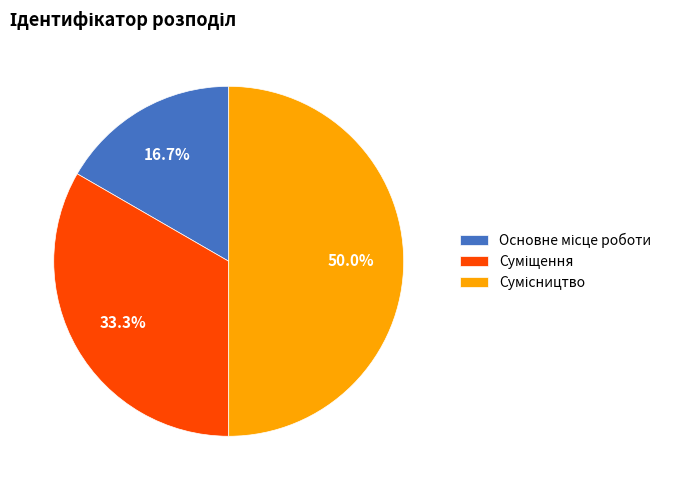

Does Основне місце роботи account for over 50% of the chart?

No